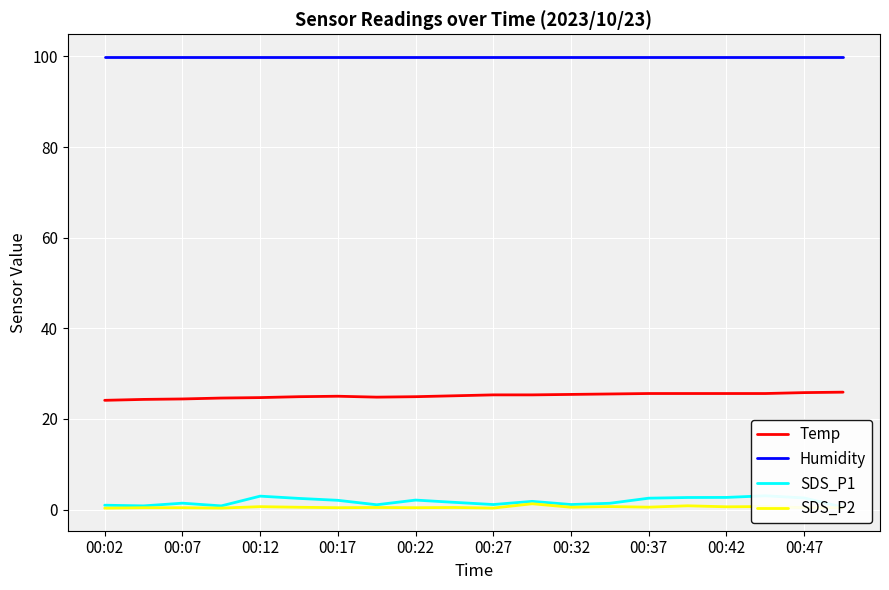

True or false: Temp and SDS_P2 cross at least once.

False